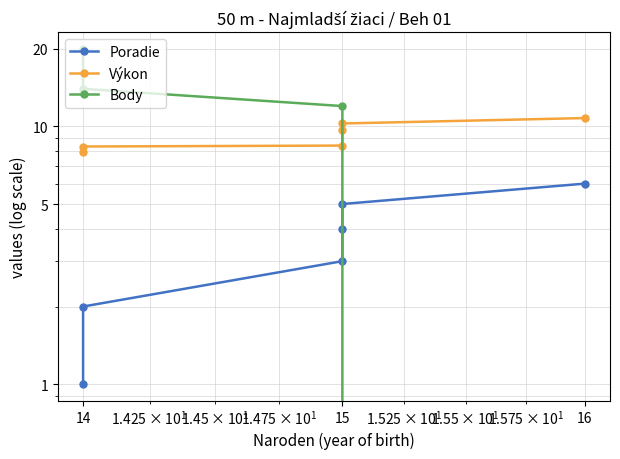

Rank the series by their maximum value, from lowest to highest.

Poradie, Výkon, Body